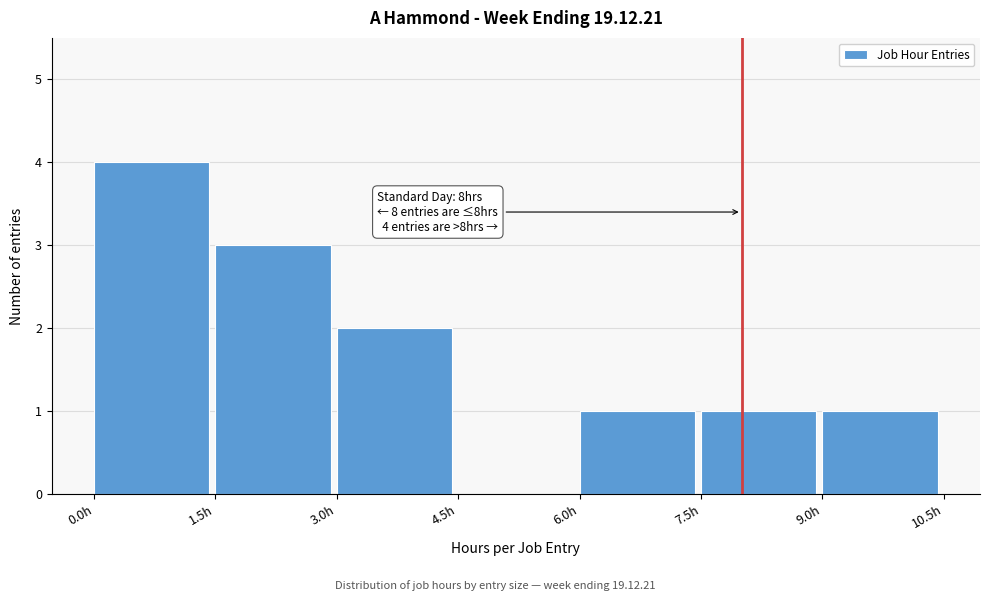

Which range on the x-axis has the tallest bar?

0.0 to 1.5